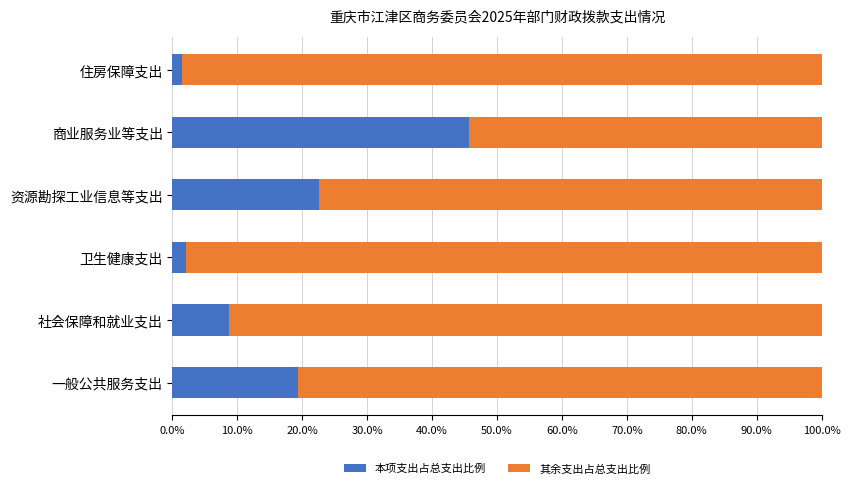

What is the approximate value of 本项支出占总支出比例 at 商业服务业等支出?

45.7